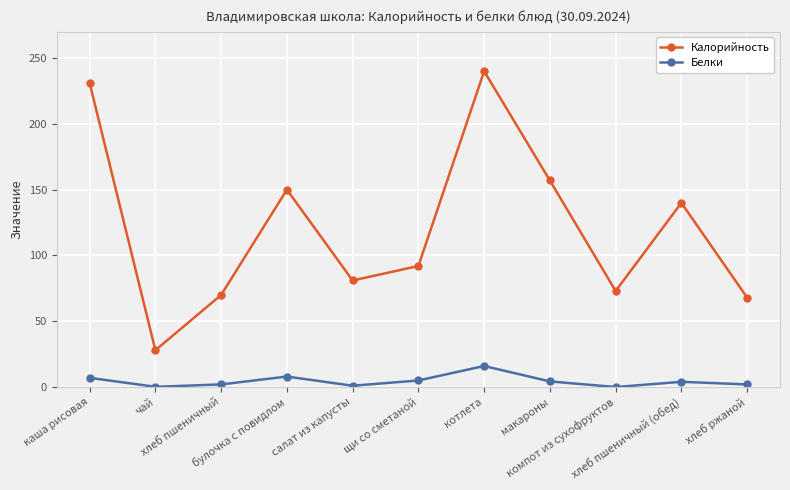

Where does the Белки series first go above 4?

каша рисовая